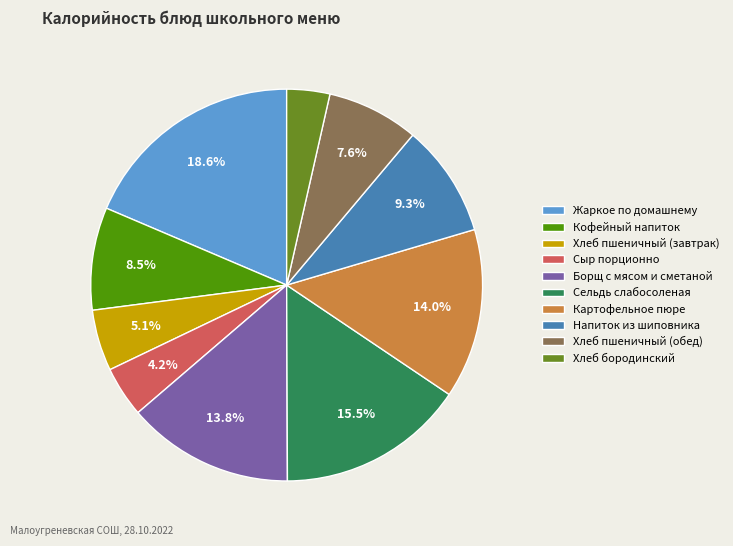

To the nearest percent, what is the difference between the largest and smallest slice percentages?

15%